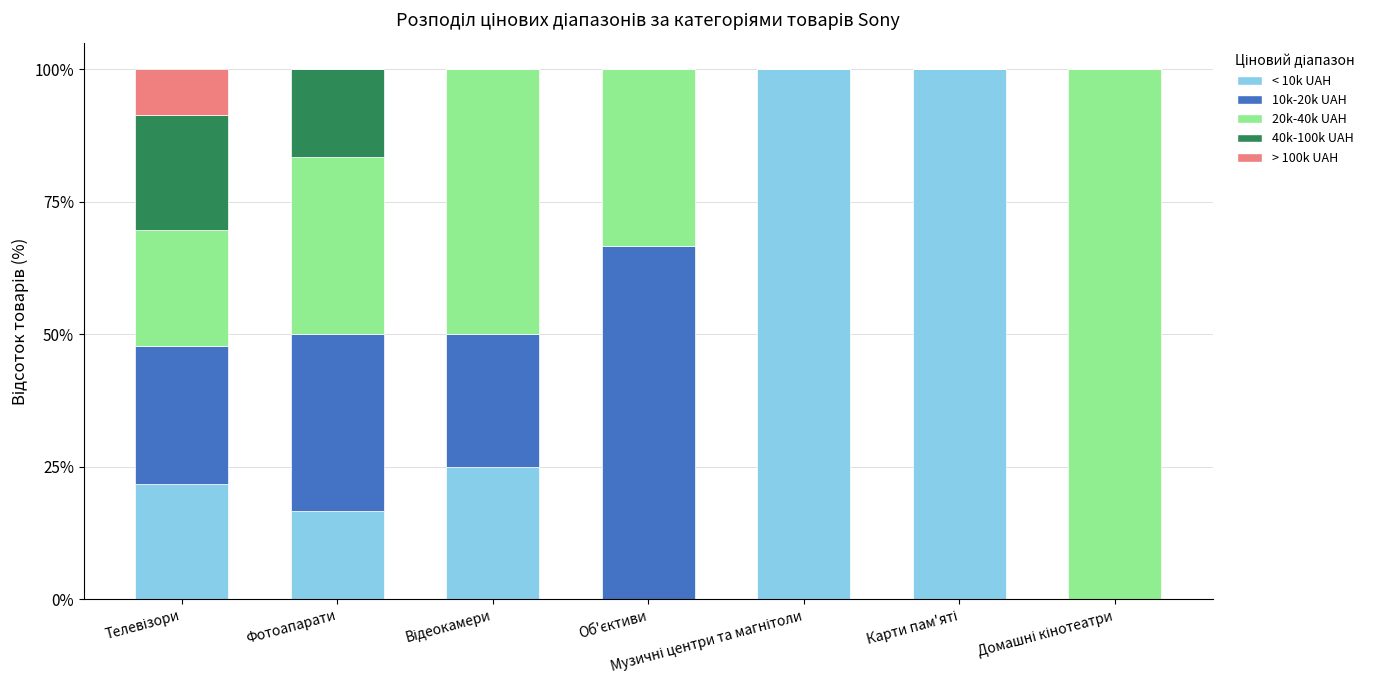

What is the sum of all < 10k UAH values?

263.4